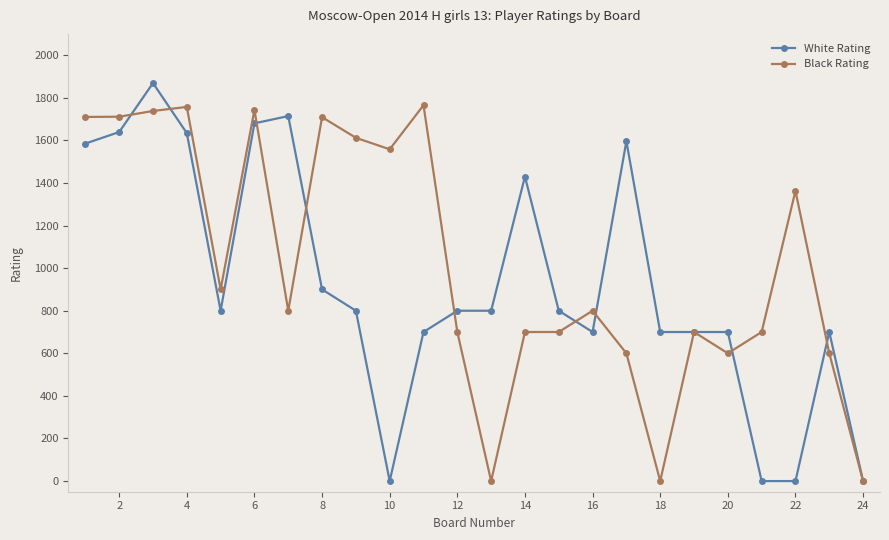

What is the average value of the White Rating series?

927